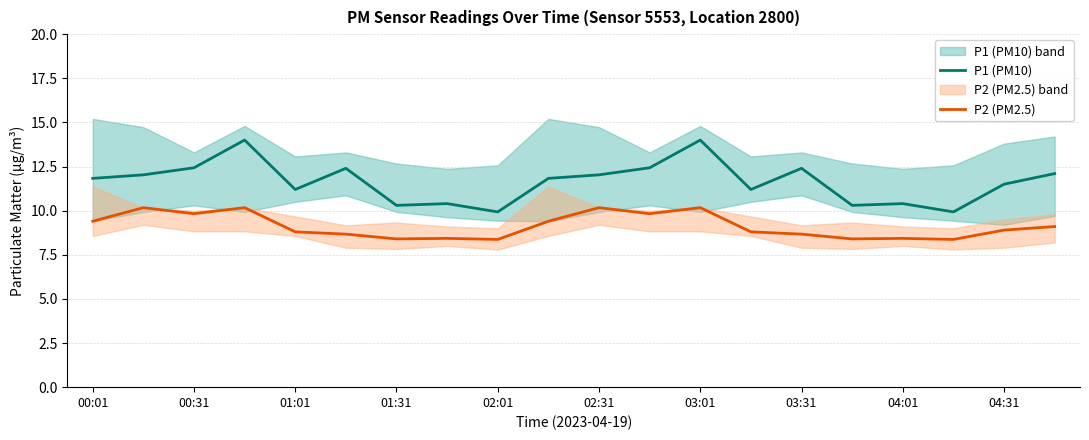

How many lines are shown in the chart?

2